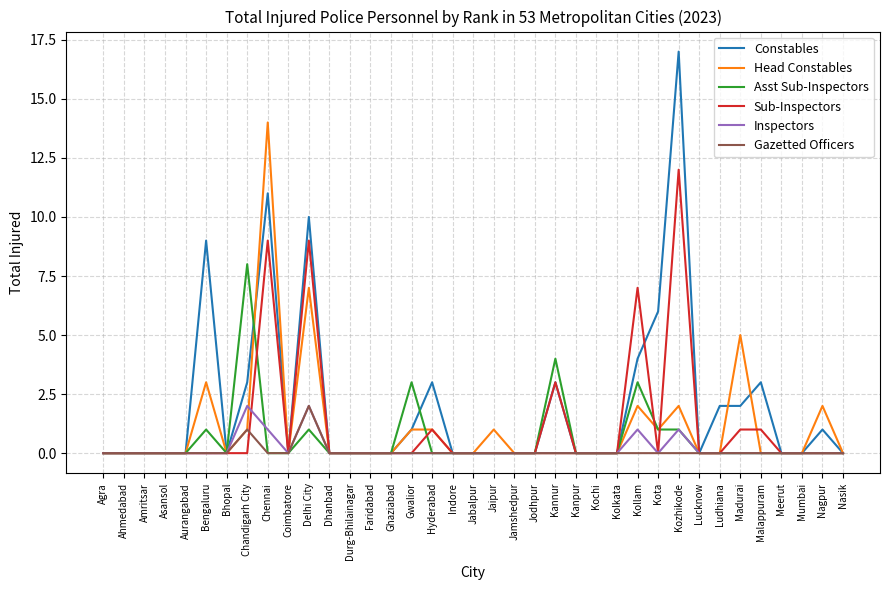

The Asst Sub-Inspectors series shows 0 at Bhopal. True or false?

True